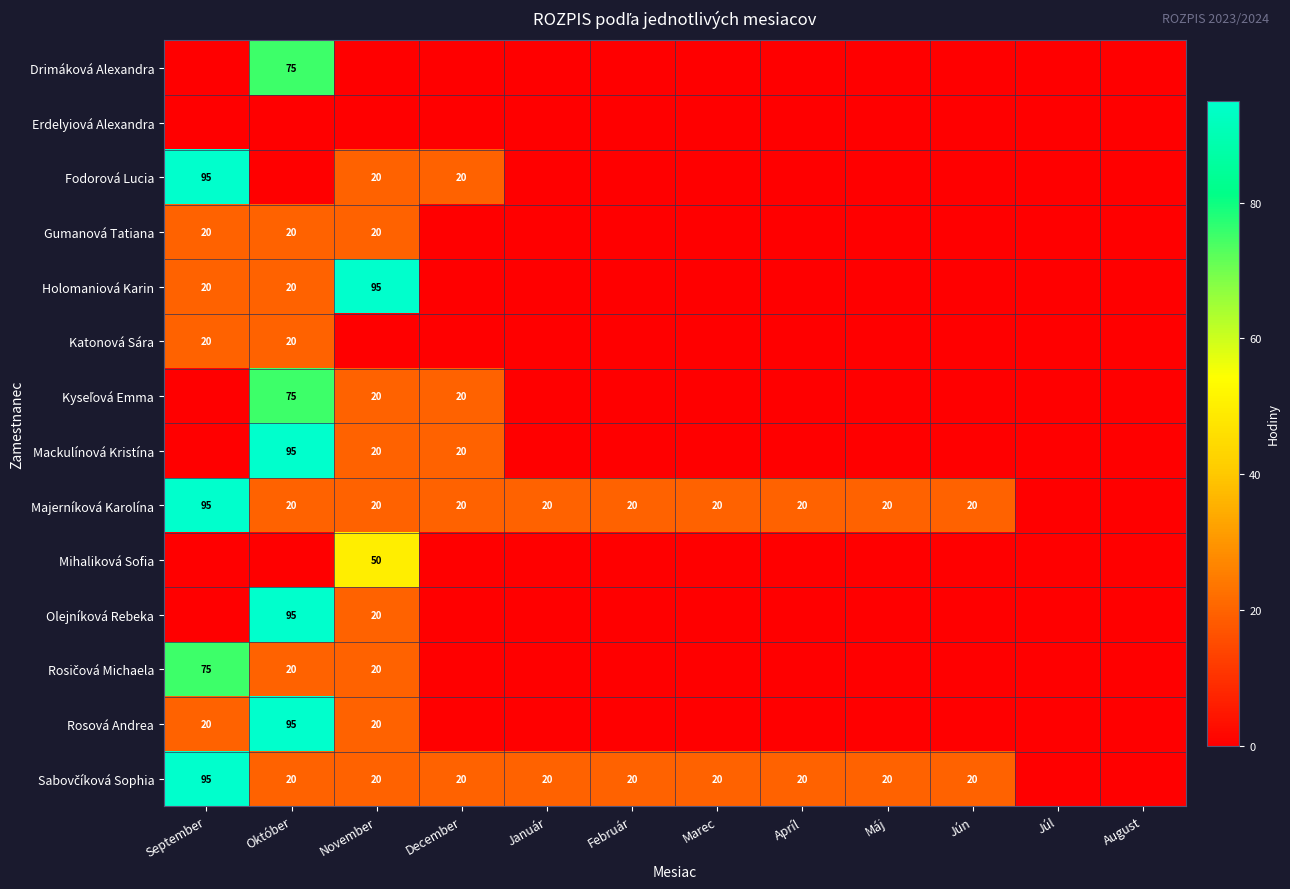

The value of Olejníková Rebeka at November is 20. True or false?

True